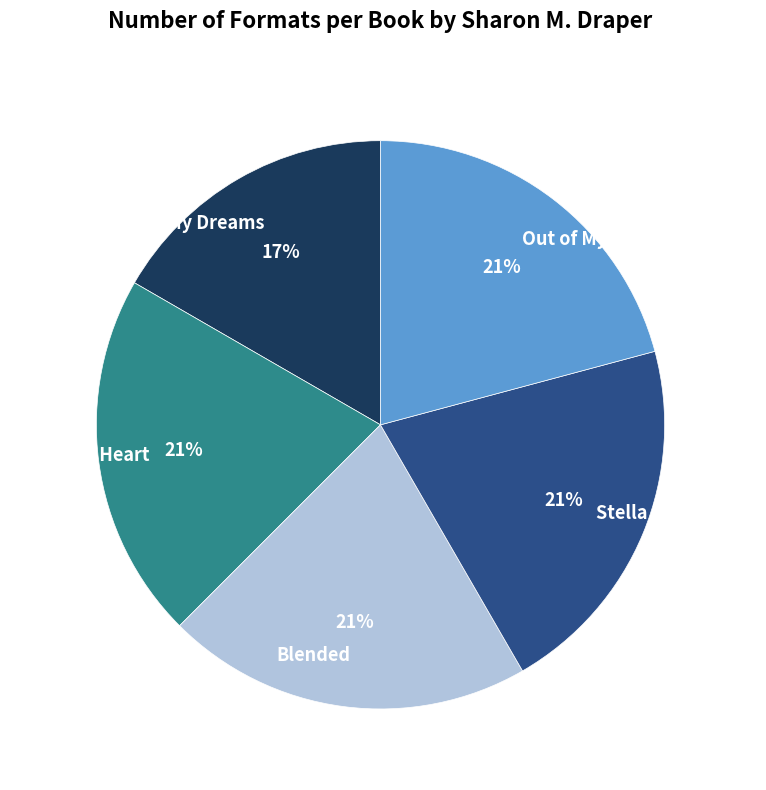

How many segments does this pie chart have?

5